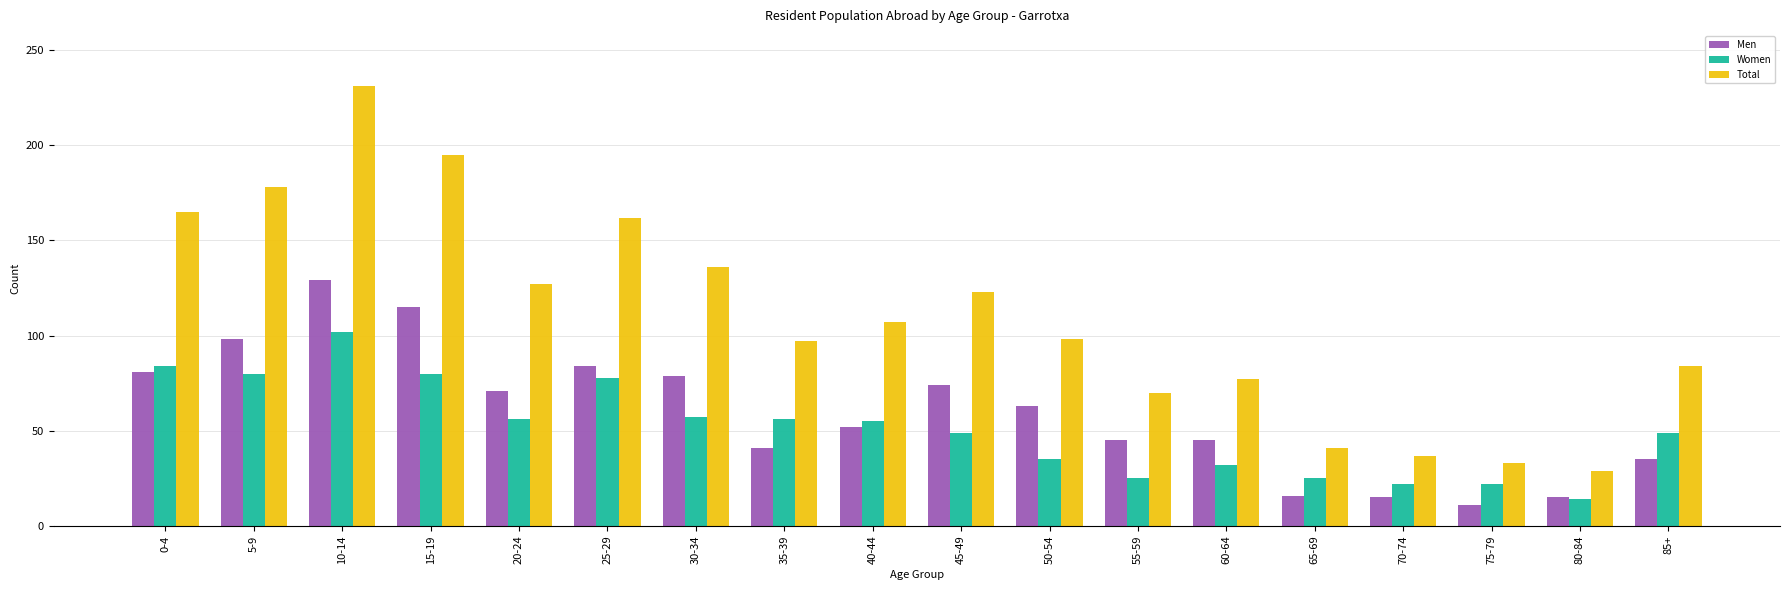

Count the number of categories in the chart.

18